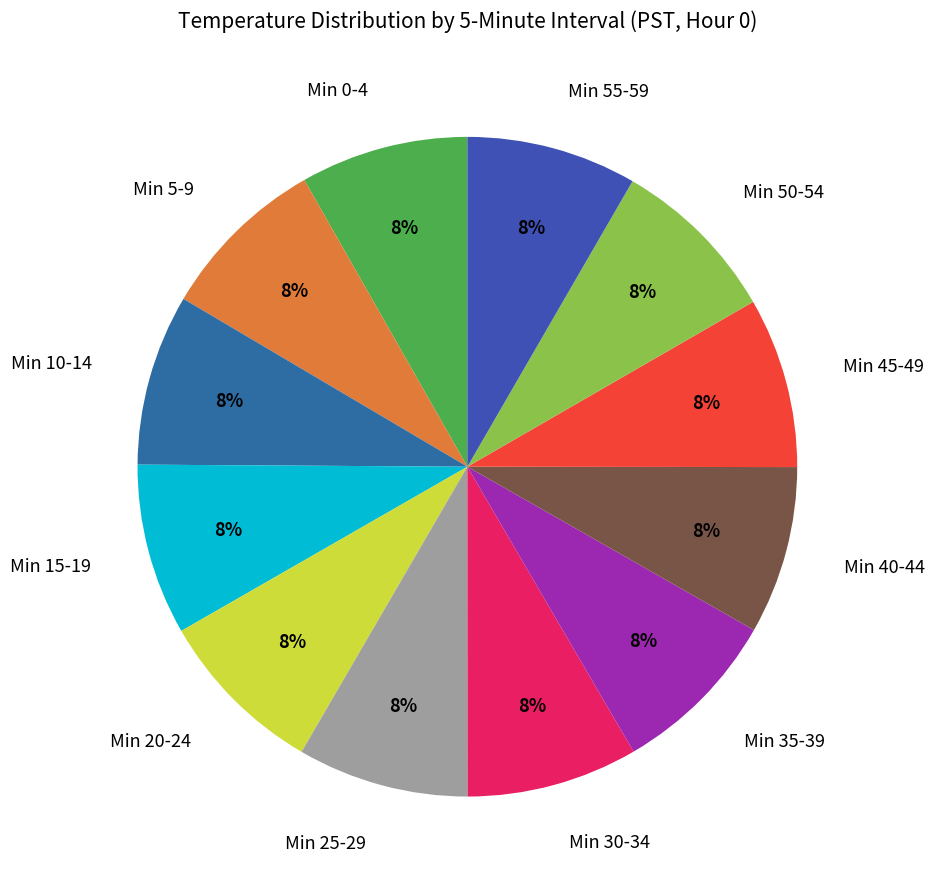

To the nearest percent, what portion does Min 5-9 represent?

8%